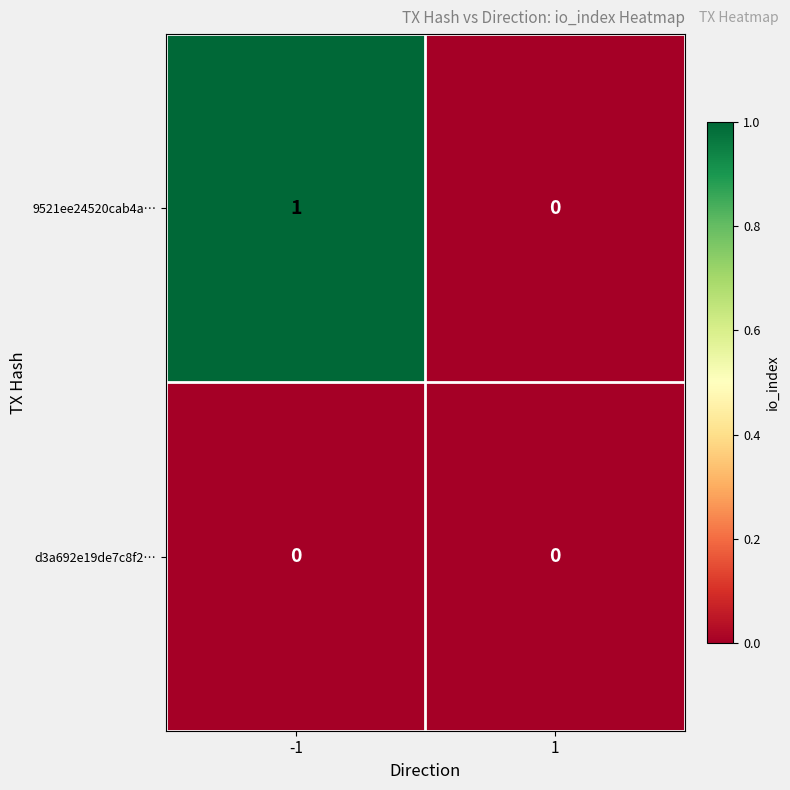

At -1, list the series in order from largest to smallest.

9521ee24520cab4a…, d3a692e19de7c8f2…